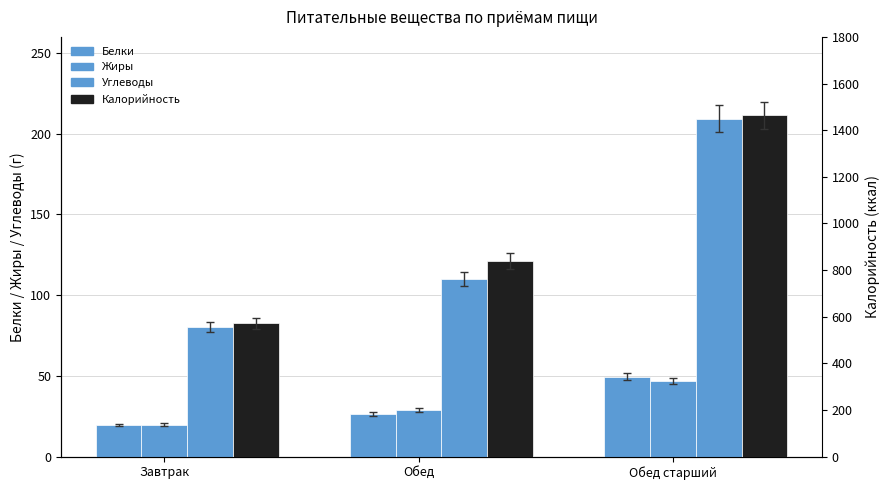

List the series in order of their peak value, lowest first.

Жиры, Белки, Углеводы, Калорийность